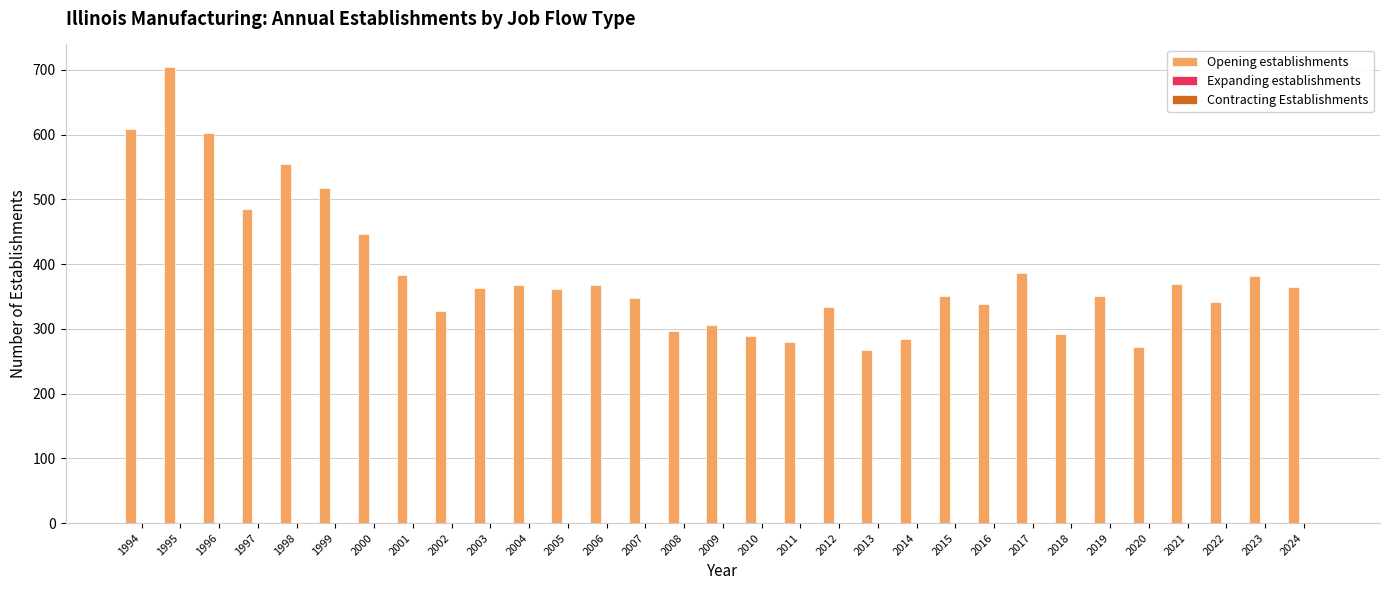

What is the average value?

385